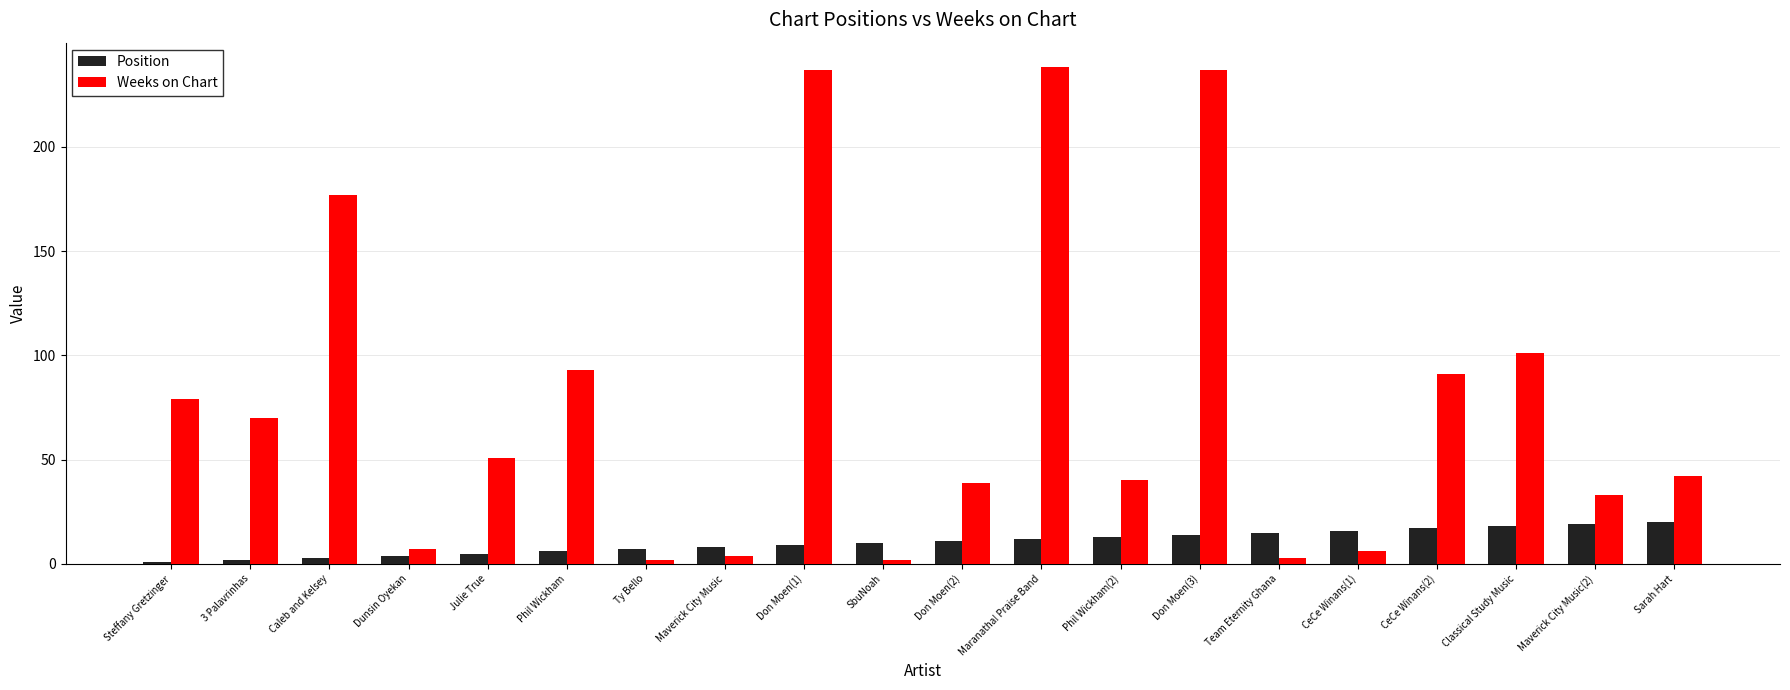

Which series changed the most between Caleb and Kelsey and Dunsin Oyekan?

Weeks on Chart